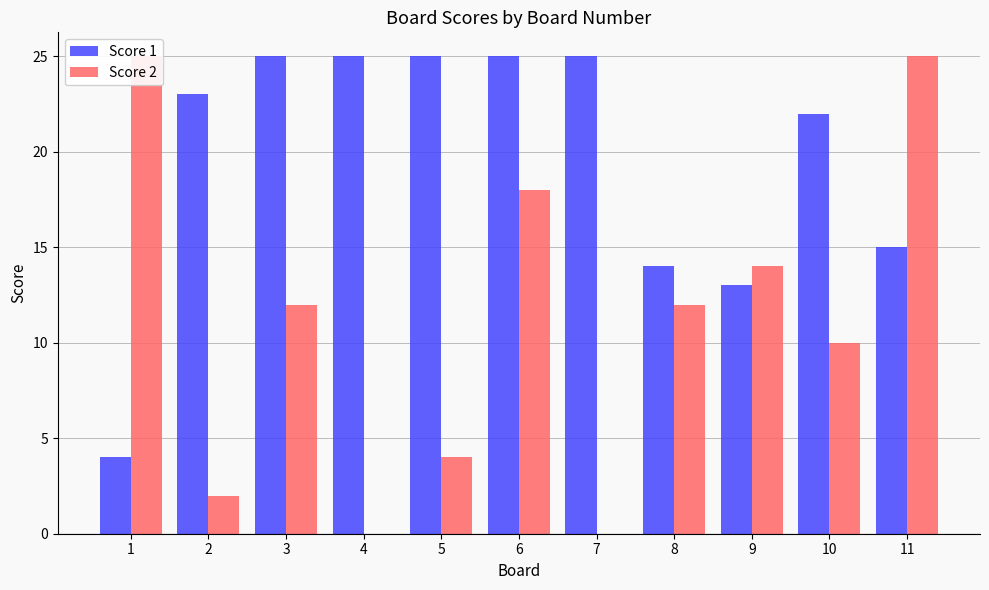

Reading right to left, extract all data points from this chart.

Score 1: 11=15	10=22	9=13	8=14	7=25	6=25	5=25	4=25	3=25	2=23	1=4
Score 2: 11=25	10=10	9=14	8=12	7=0	6=18	5=4	4=0	3=12	2=2	1=25